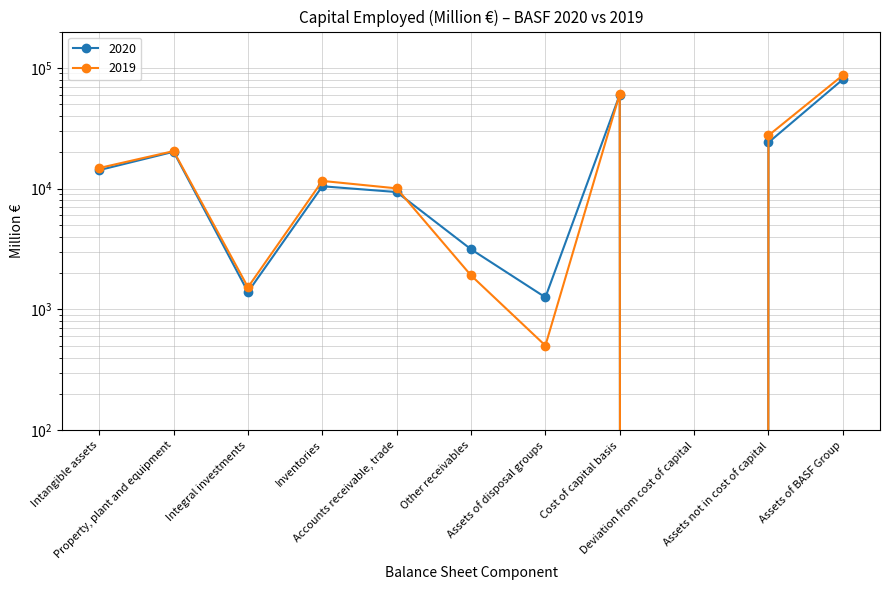

Reading right to left, extract all data points from this chart.

2020: Assets of BASF Group=80292	Assets not in cost of capital=24129	Deviation from cost of capital=-3948	Cost of capital basis=60111	Assets of disposal groups=1260	Other receivables=3149	Accounts receivable, trade=9379	Inventories=10469	Integral investments=1395	Property, plant and equipment=20210	Intangible assets=14249
2019: Assets of BASF Group=86950	Assets not in cost of capital=27584	Deviation from cost of capital=-1534	Cost of capital basis=60900	Assets of disposal groups=502	Other receivables=1913	Accounts receivable, trade=10061	Inventories=11593	Integral investments=1527	Property, plant and equipment=20472	Intangible assets=14832